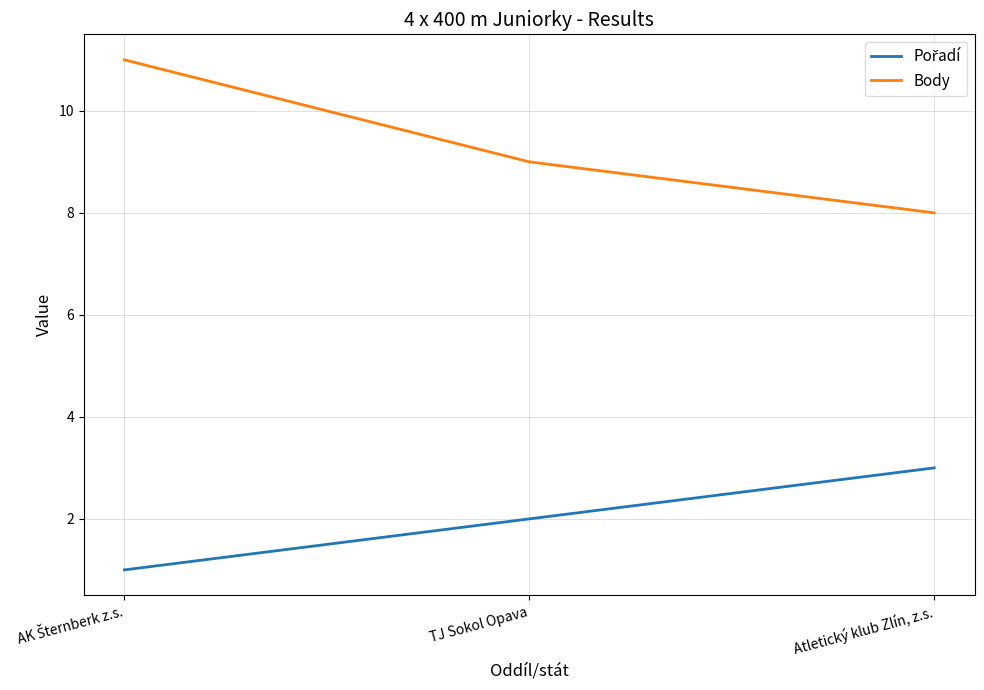

What is the greatest value displayed?

11